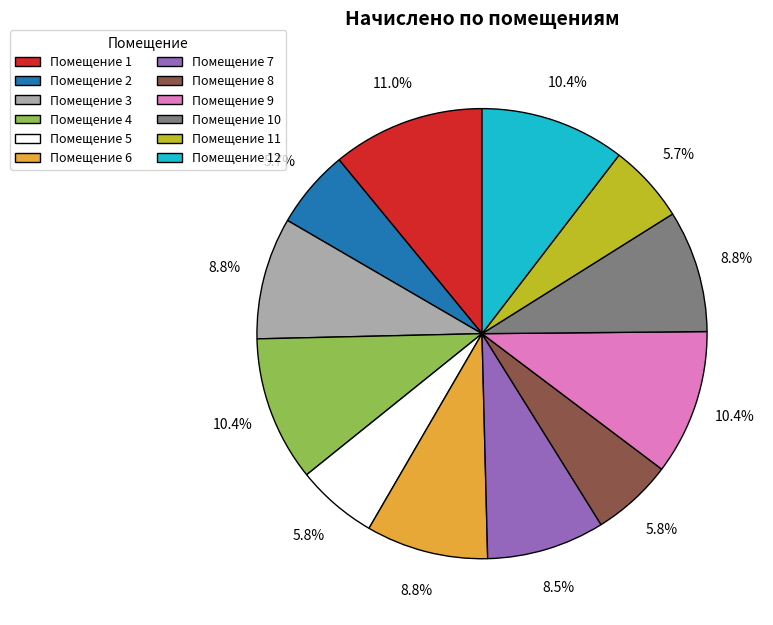

Does any single category account for the majority?

No